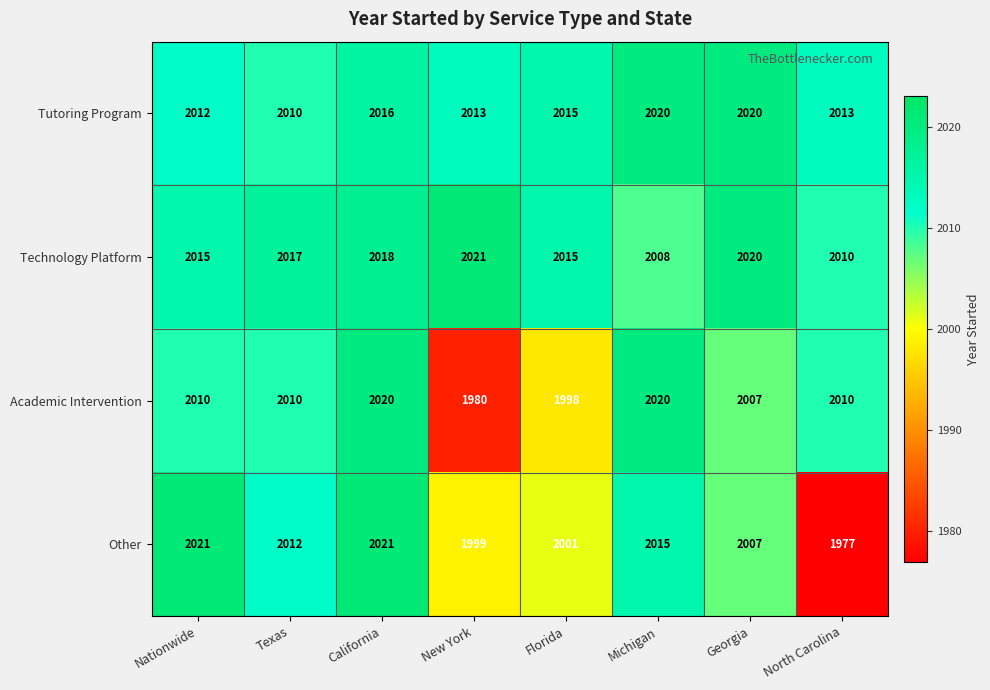

What is the difference between the second highest and minimum values in the Tutoring Program series?

10